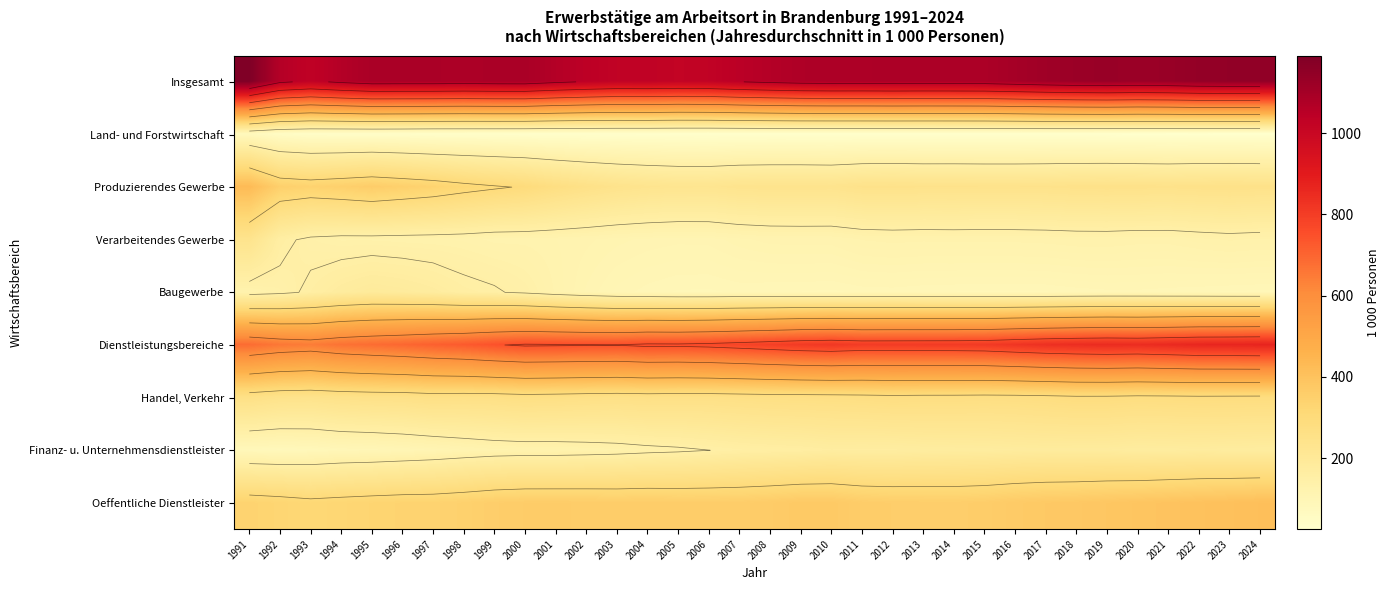

Is it true that Handel, Verkehr equals 261.1 at 2006?

True